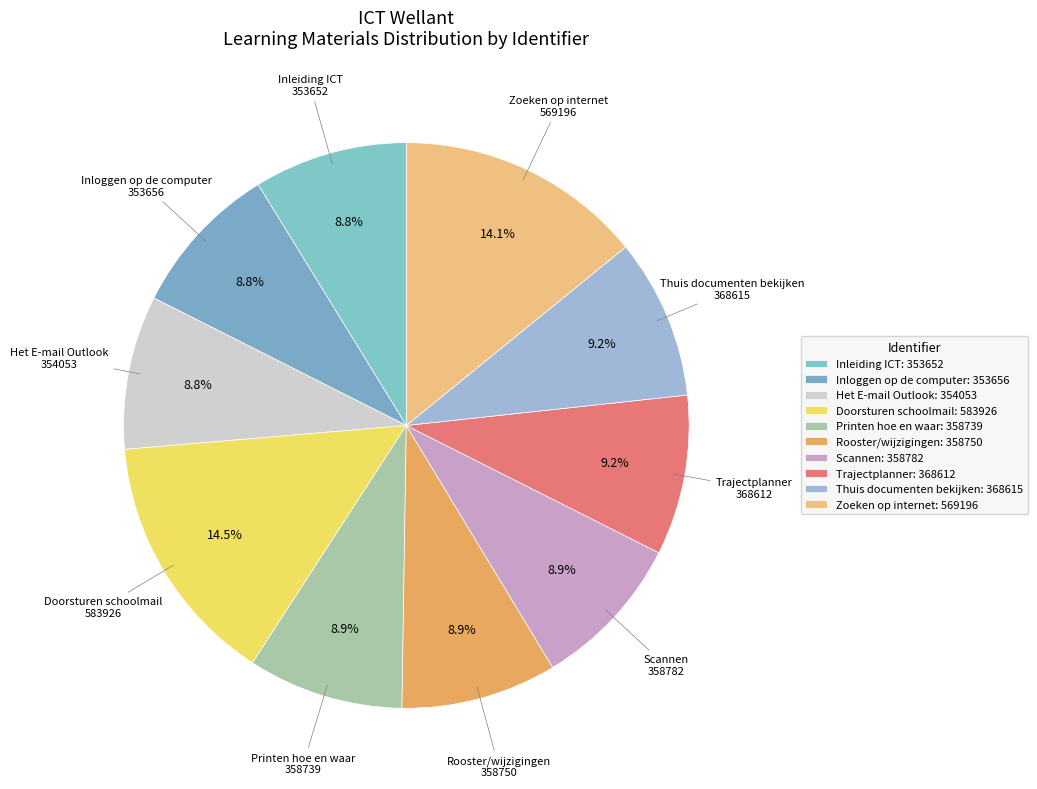

Combined, what portion of the pie is Thuis documenten bekijken and Rooster/wijzigingen?

18.1%